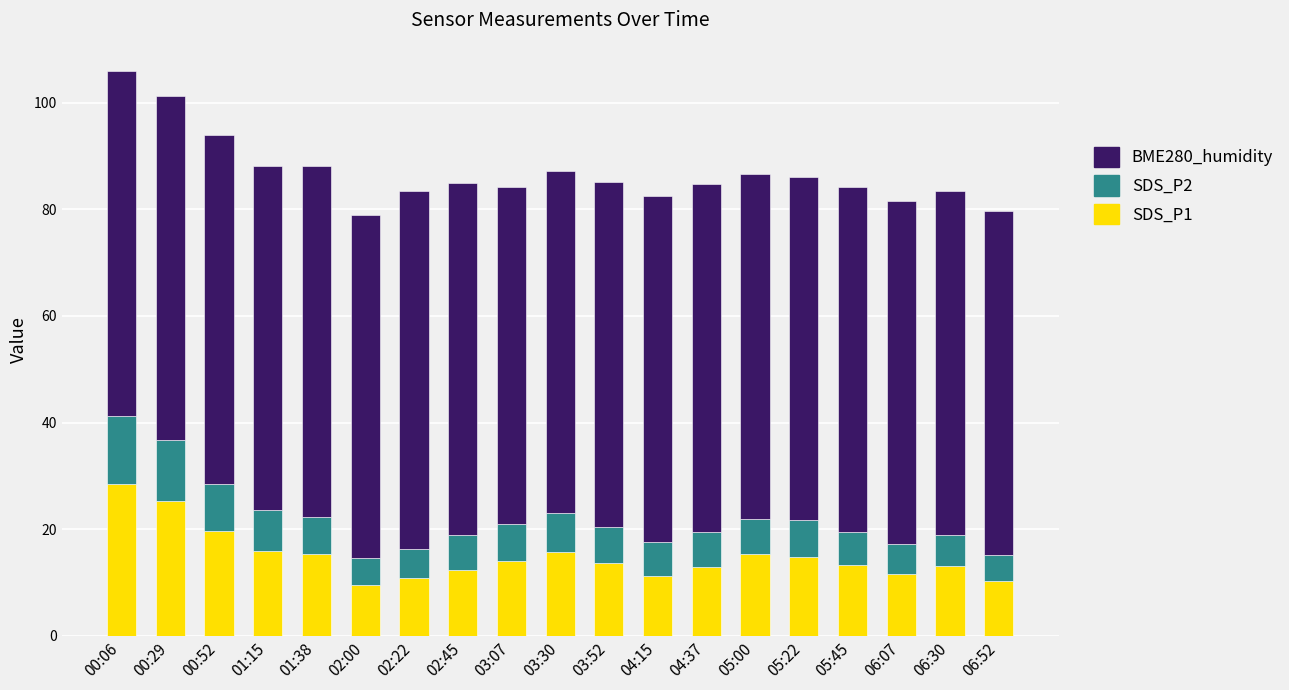

What is the average value of the SDS_P1 series?

14.9